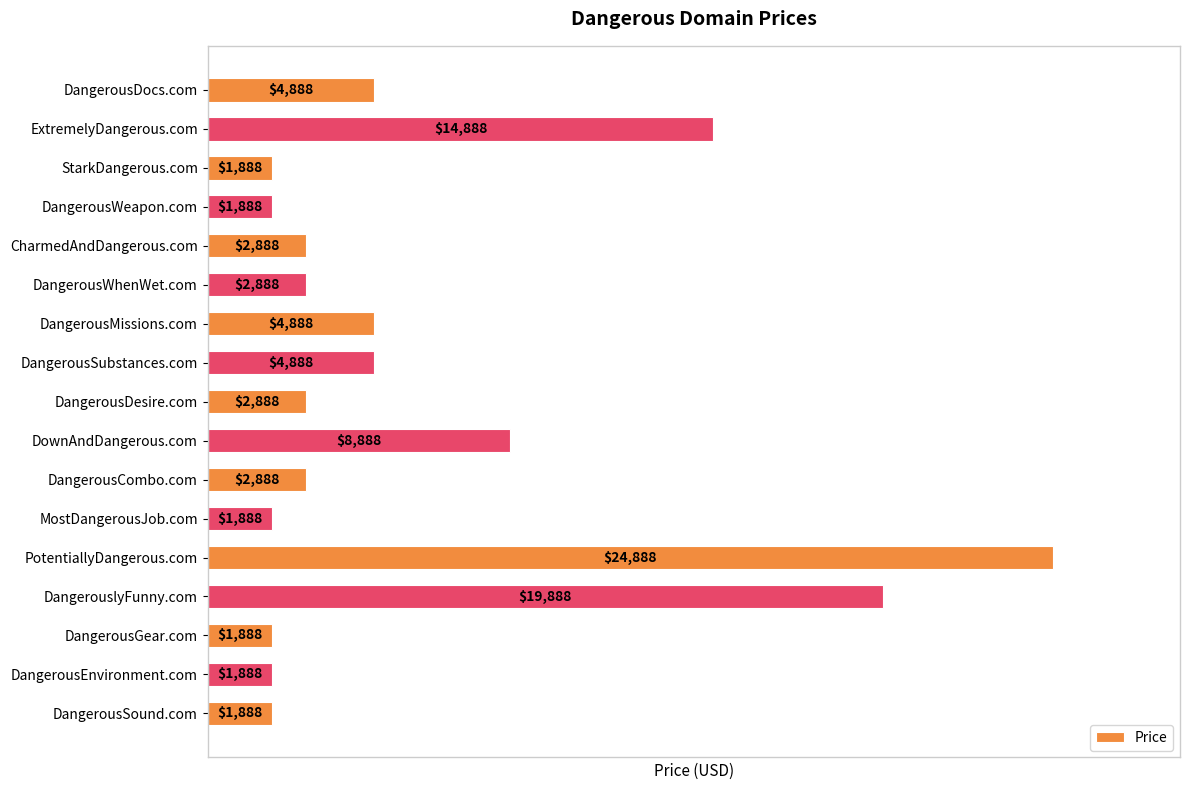

The chart shows a value of 5321 at DownAndDangerous.com. True or false?

False